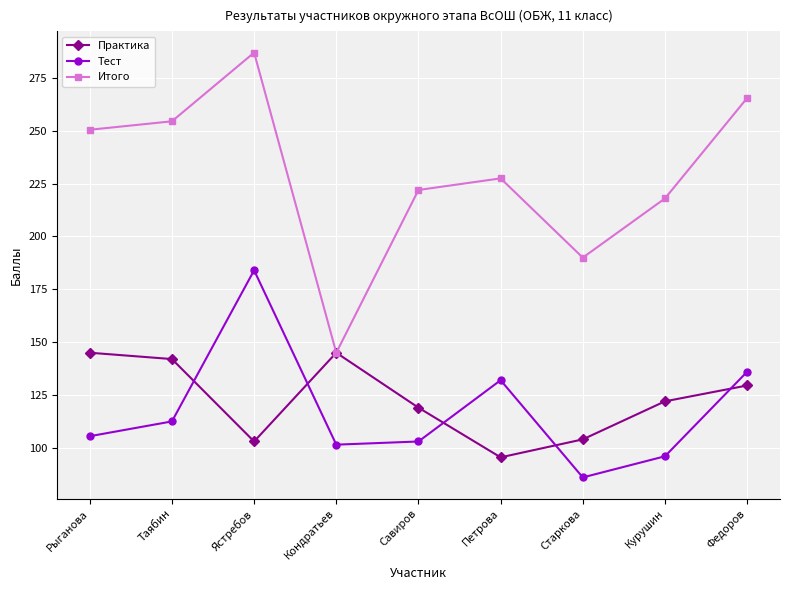

What is the difference between the maximum and minimum values in the Тест series?

98.0